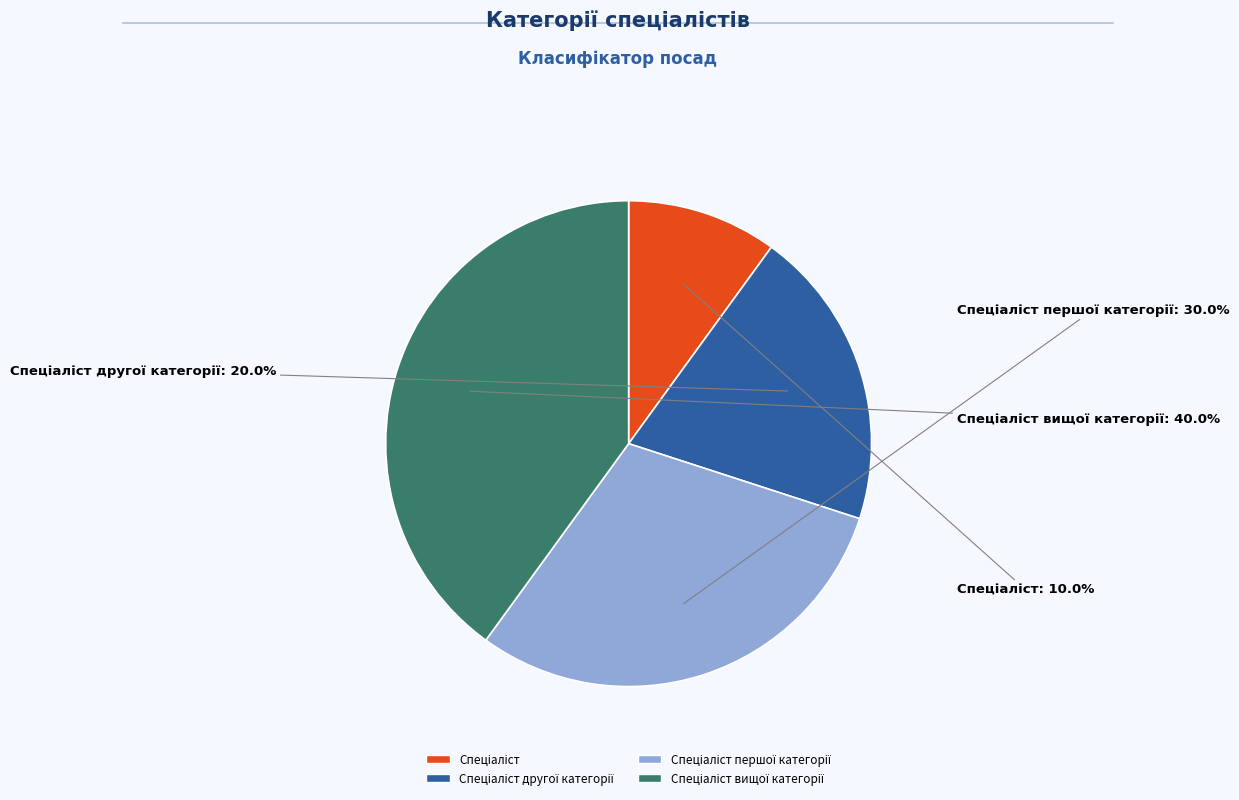

Is there any slice that represents more than half of the pie?

No